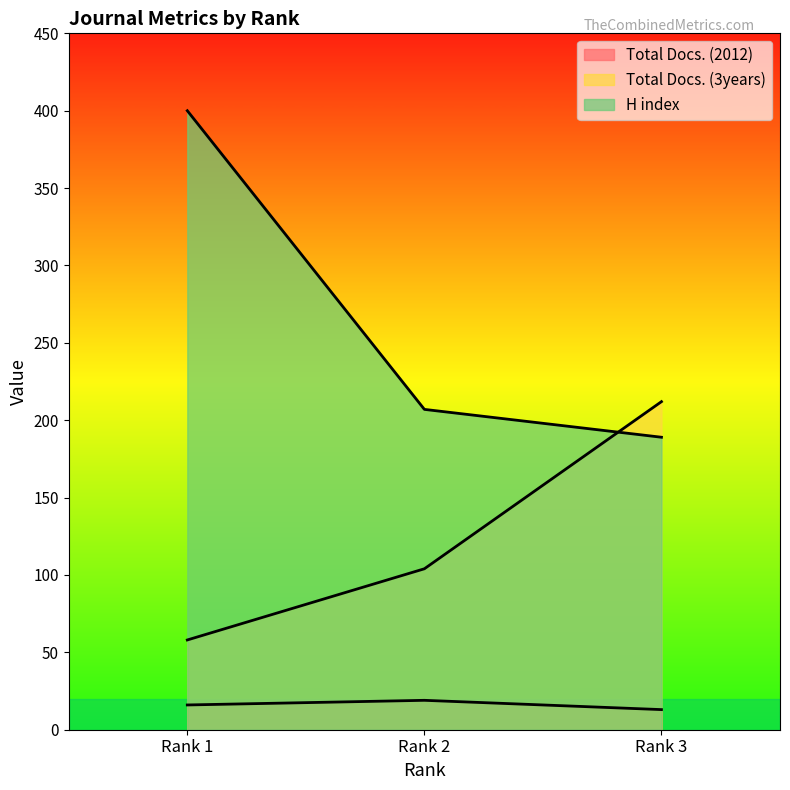

What is the difference between the highest and lowest values at Rank 3?

199